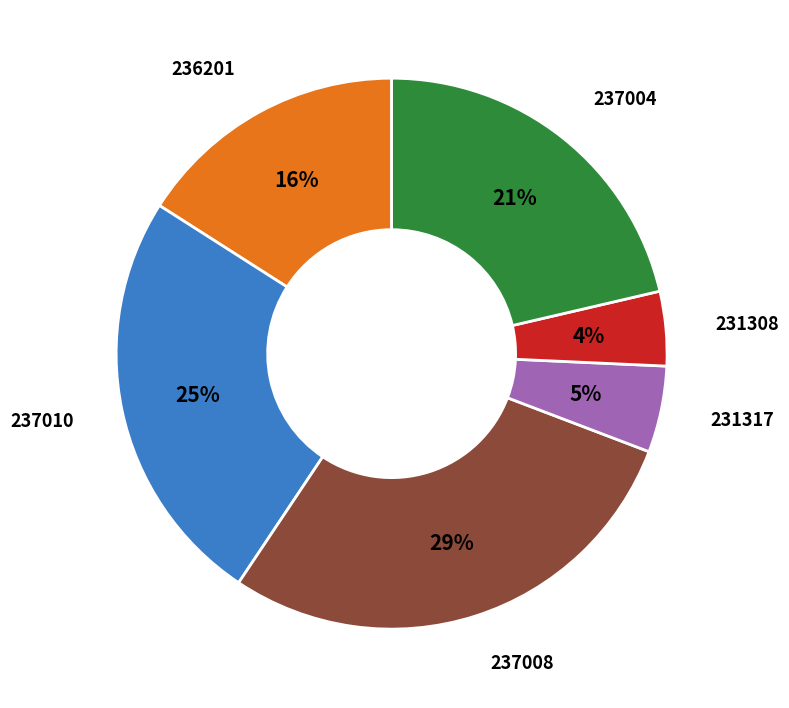

Count the number of slices in the pie.

6